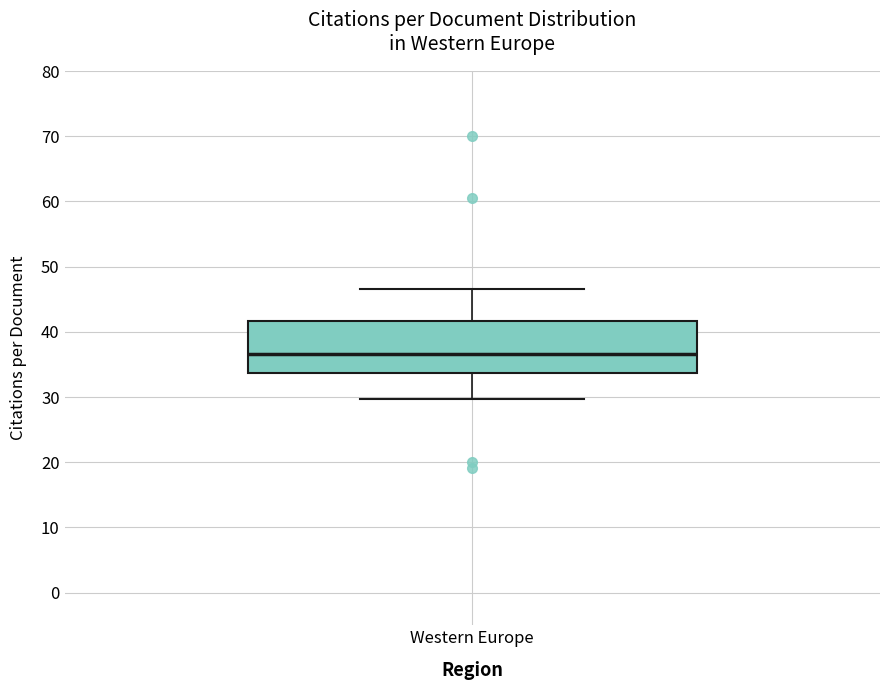

Read this box plot against the y-axis: the position of the median line, the range covered by the box, and the ends of both whiskers. The values are not printed on the chart, so give them approximately, as read against the axis.

median 37, box 34 to 42, whiskers 30 to 47